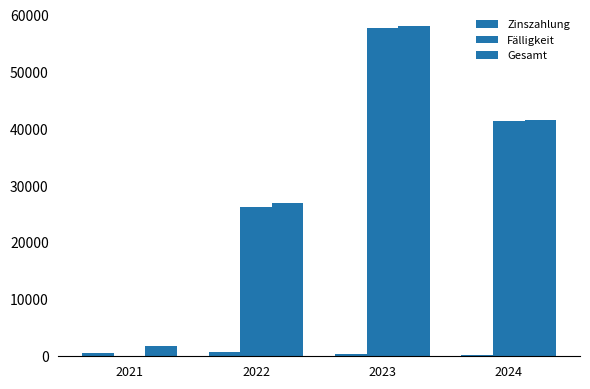

Reading left to right, list all the values displayed in this chart.

Zinszahlung: 570346.2	676953.0	364020.0	203115.0
Fälligkeit: 0.0	26318000.0	57671000.0	41354000.0
Gesamt: 1860473.6	26994953.0	58035020.0	41557115.0